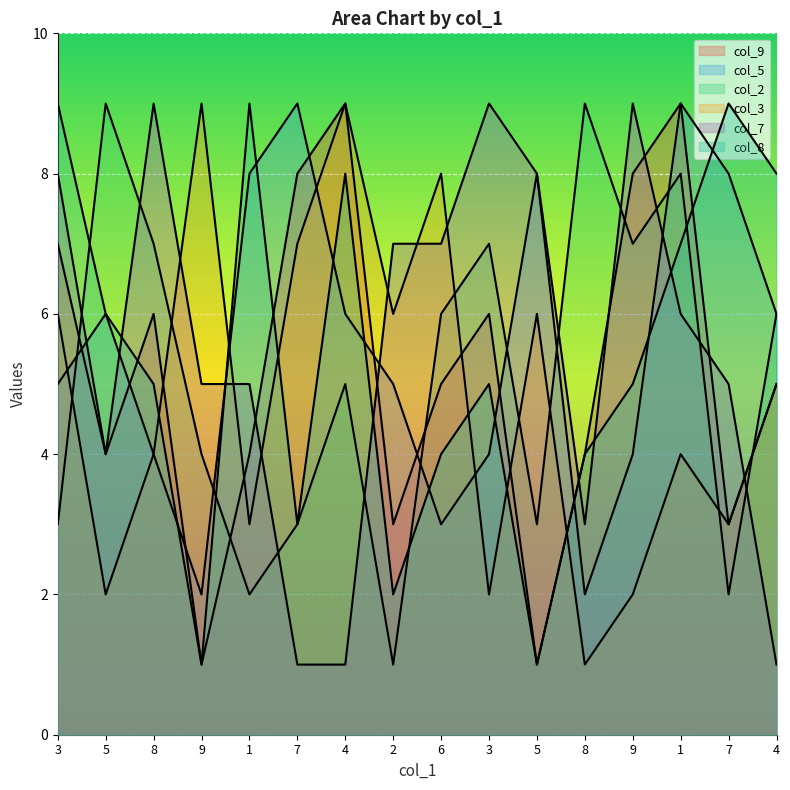

At which label does col_9 first exceed 5?

3